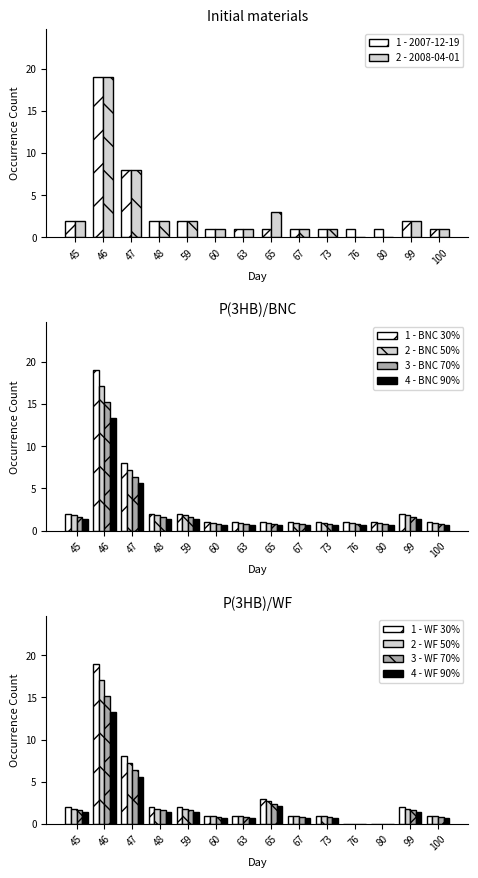

What is the difference between the maximum and minimum values in the 2008-04-01 series?

19